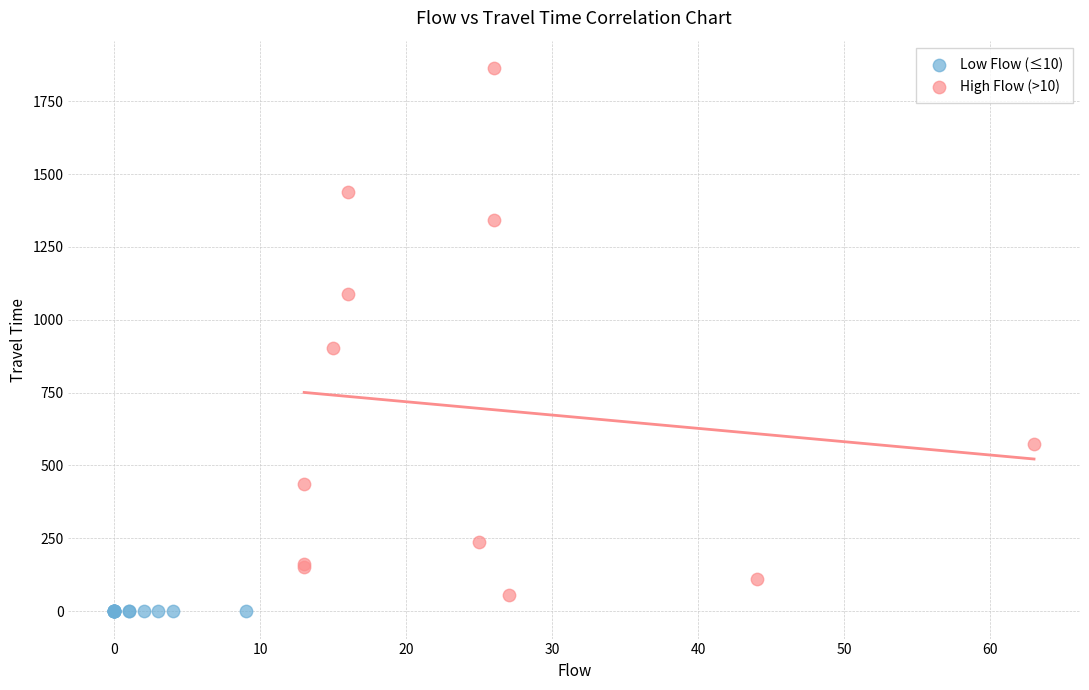

Which series contains the highest Y value?

High Flow (>10)